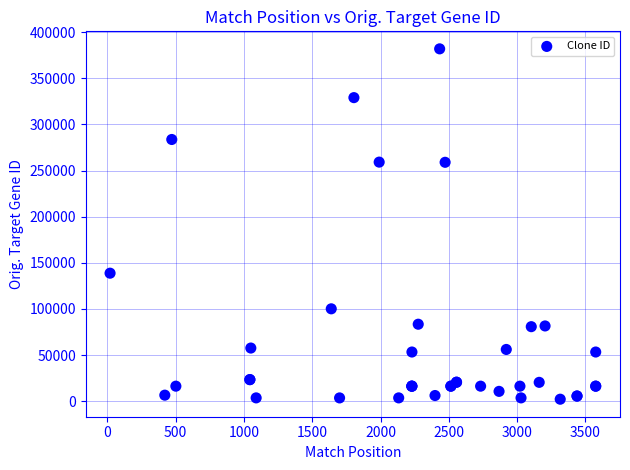

What Y value in the scatter plot is closest to 192085?

138802